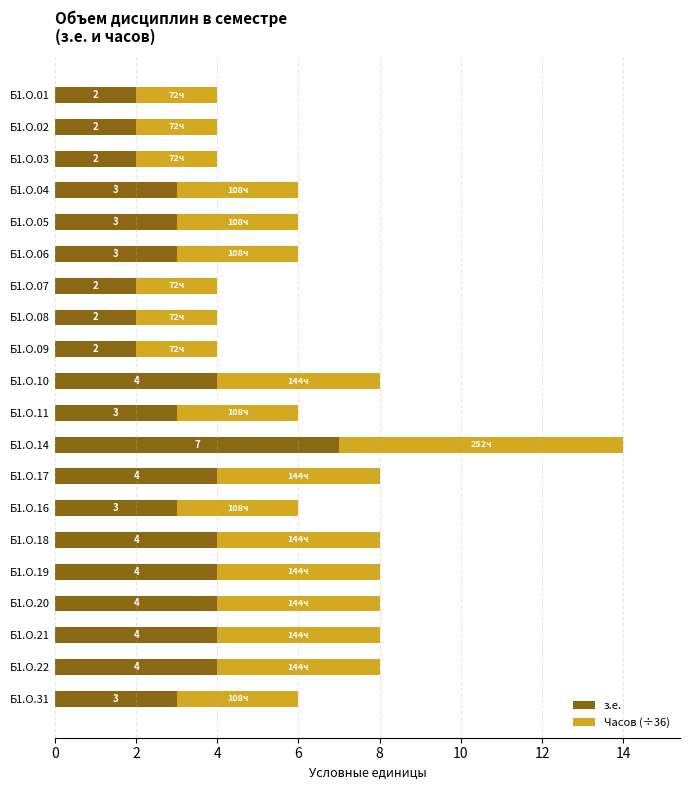

What is the approximate value of з.е. at Б1.О.04?

3